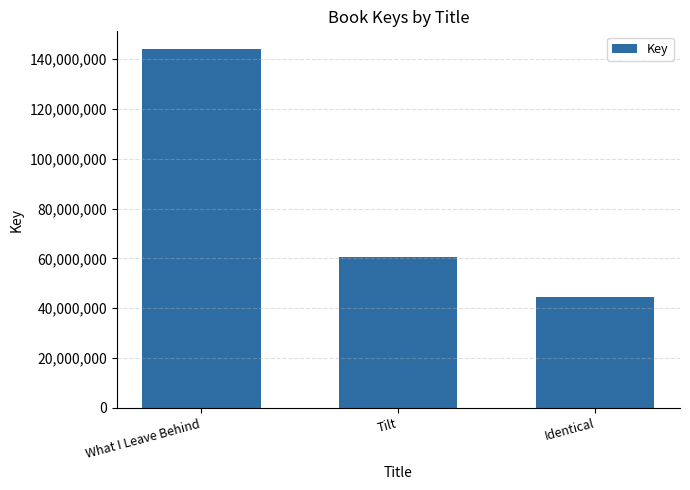

Reading right to left, list all the values displayed in this chart.

44577221	60595310	144019265